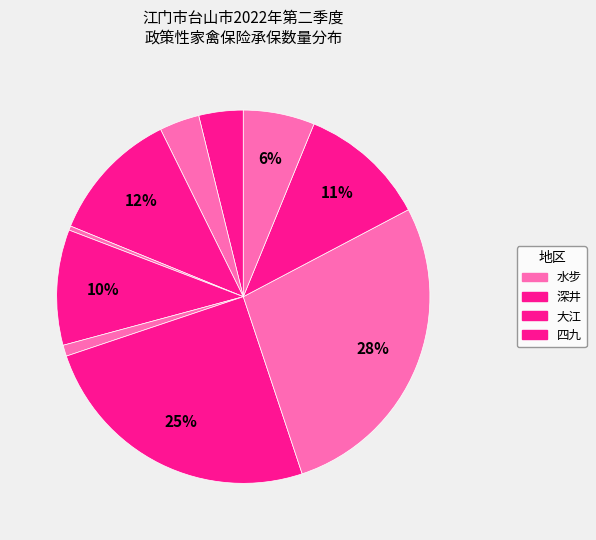

Is there a majority slice in this chart?

No